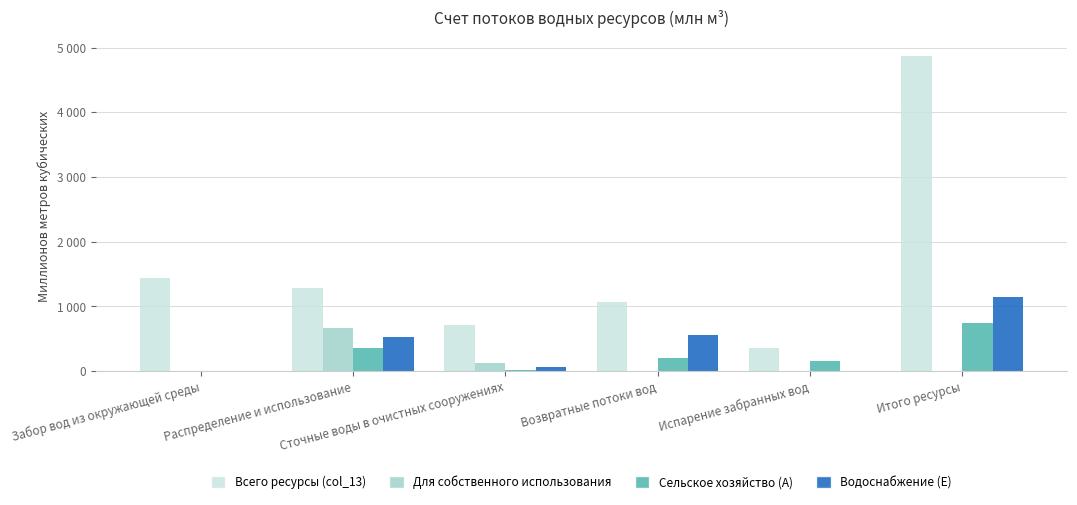

What are all the series names shown in the legend?

Всего ресурсы (col_13), Для собственного использования, Сельское хозяйство (A), Водоснабжение (E)